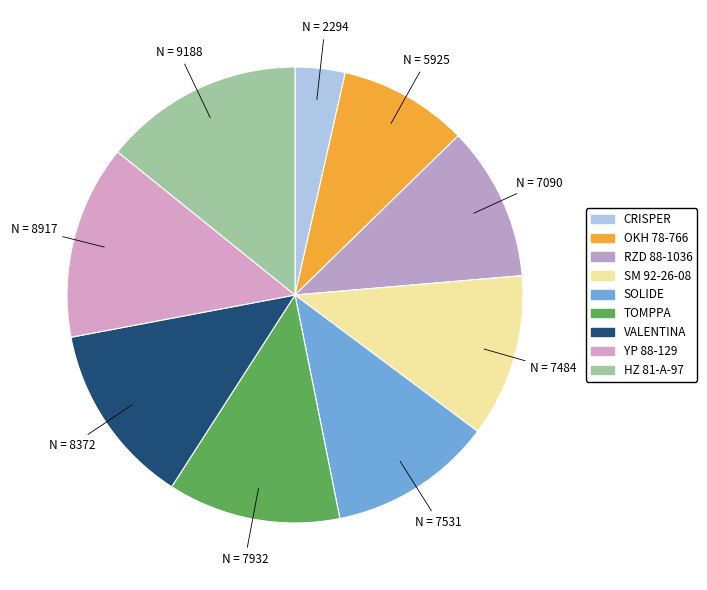

Approximately how many times larger is the value at SM 92-26-08 compared to HZ 81-A-97?

0.8